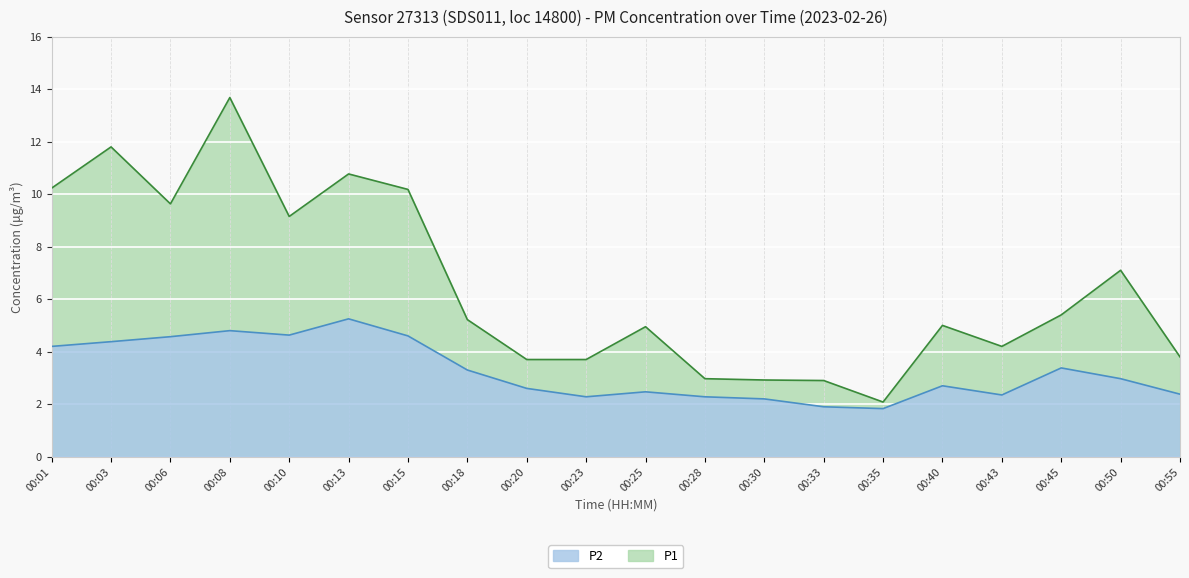

What is the difference between the highest and lowest values at 00:08?

8.9